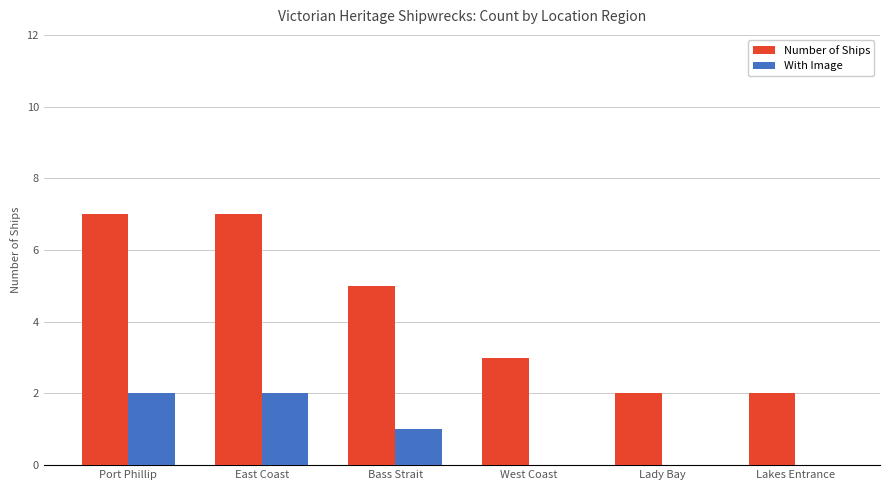

What are all the series names shown in the legend?

Number of Ships, With Image